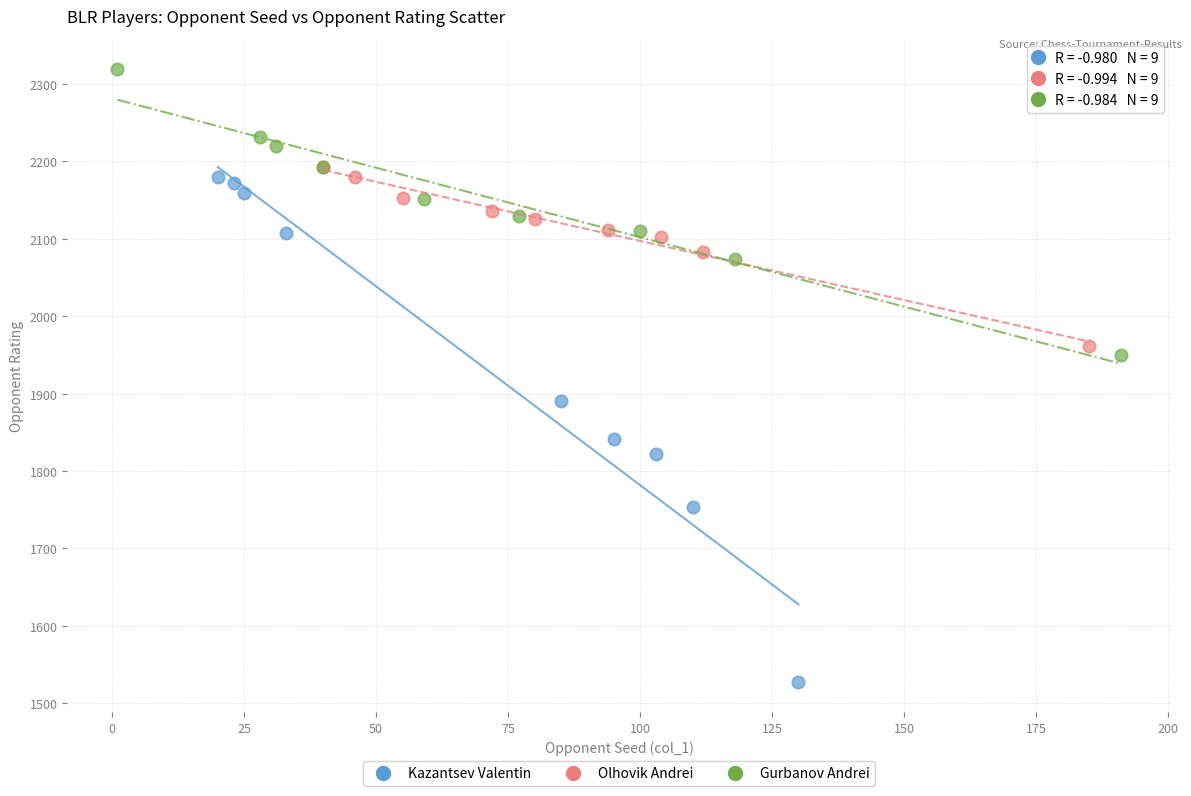

Which series reaches the maximum Y coordinate?

Gurbanov Andrei